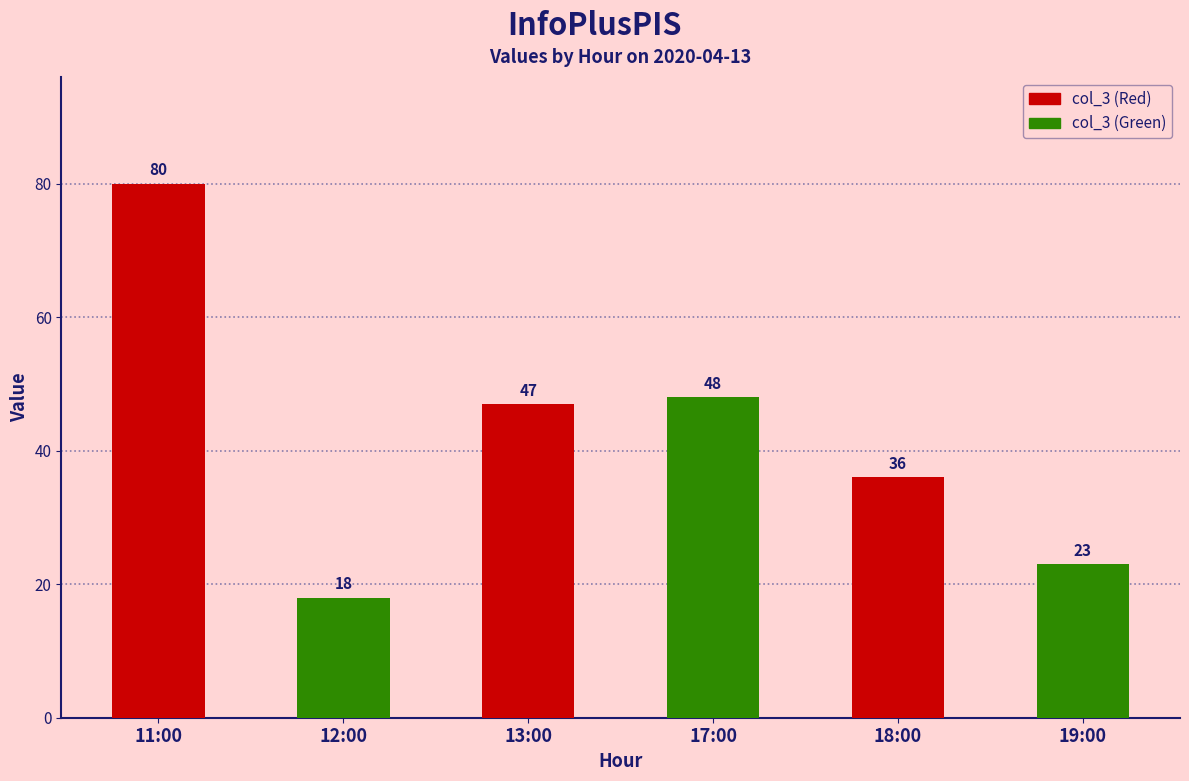

What is the label of the 6th bar from the right?

11:00